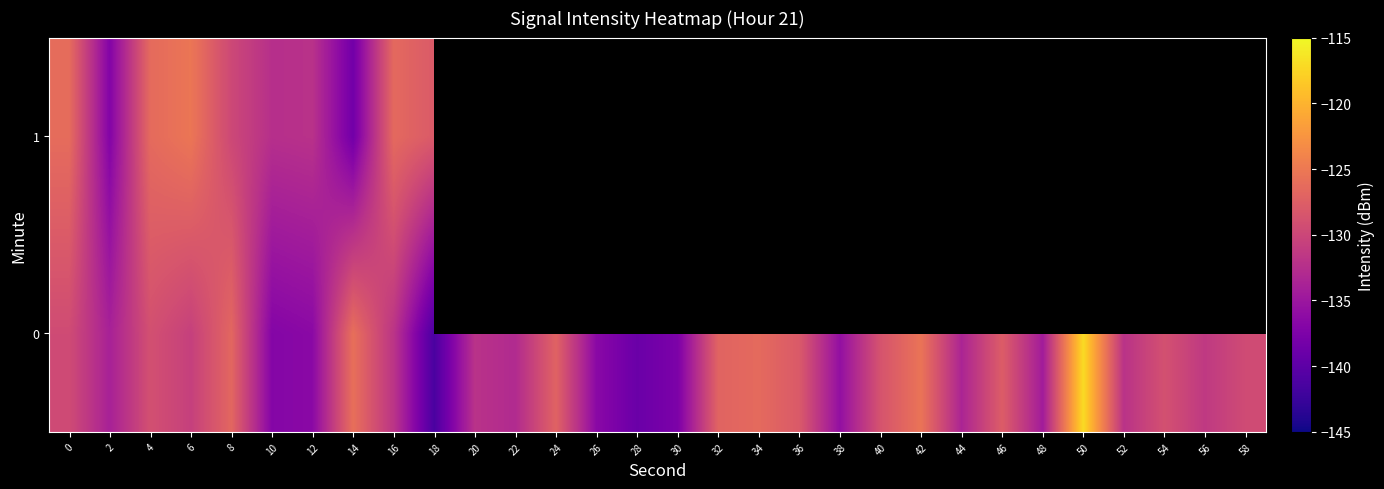

What is the smallest value displayed?

-141.3